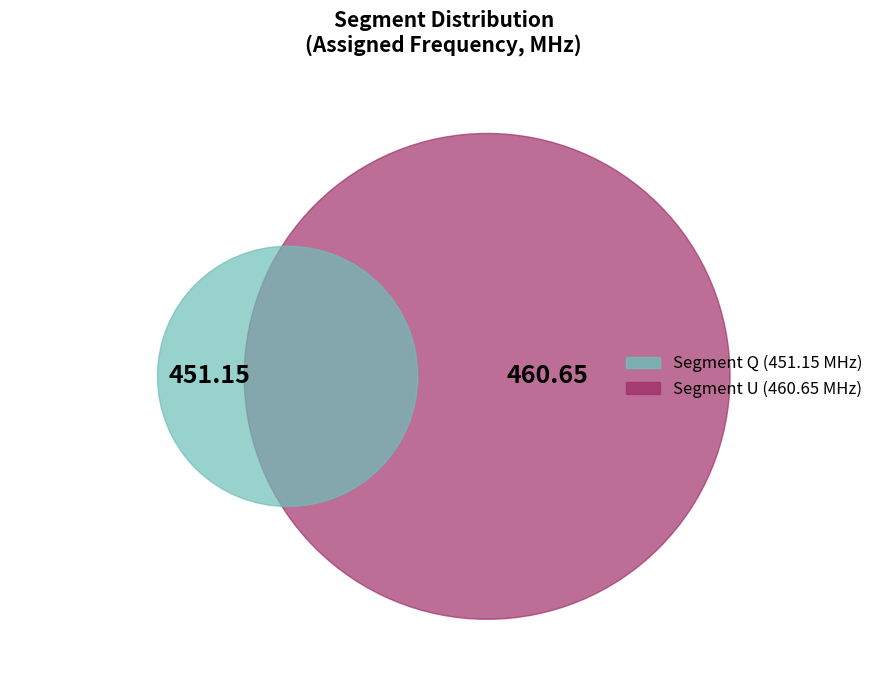

To the nearest percent, what is the average slice percentage?

50%